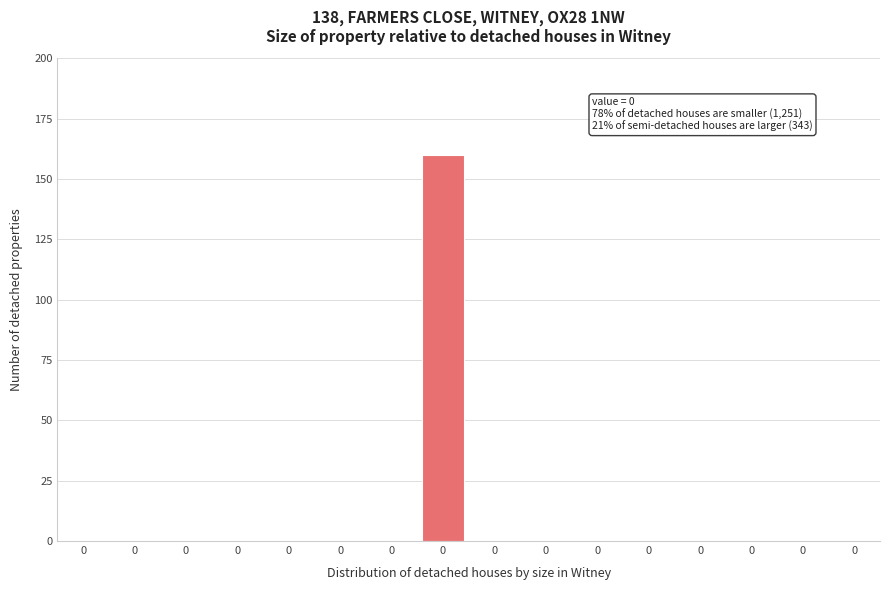

How many categories are shown in the chart?

15